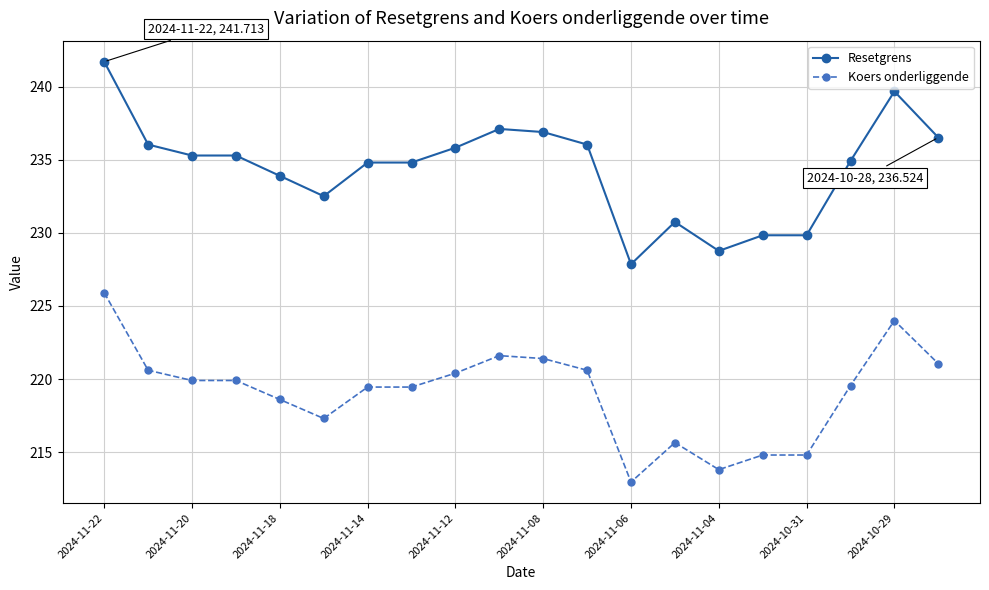

What are all the series names shown in the legend?

Resetgrens, Koers onderliggende